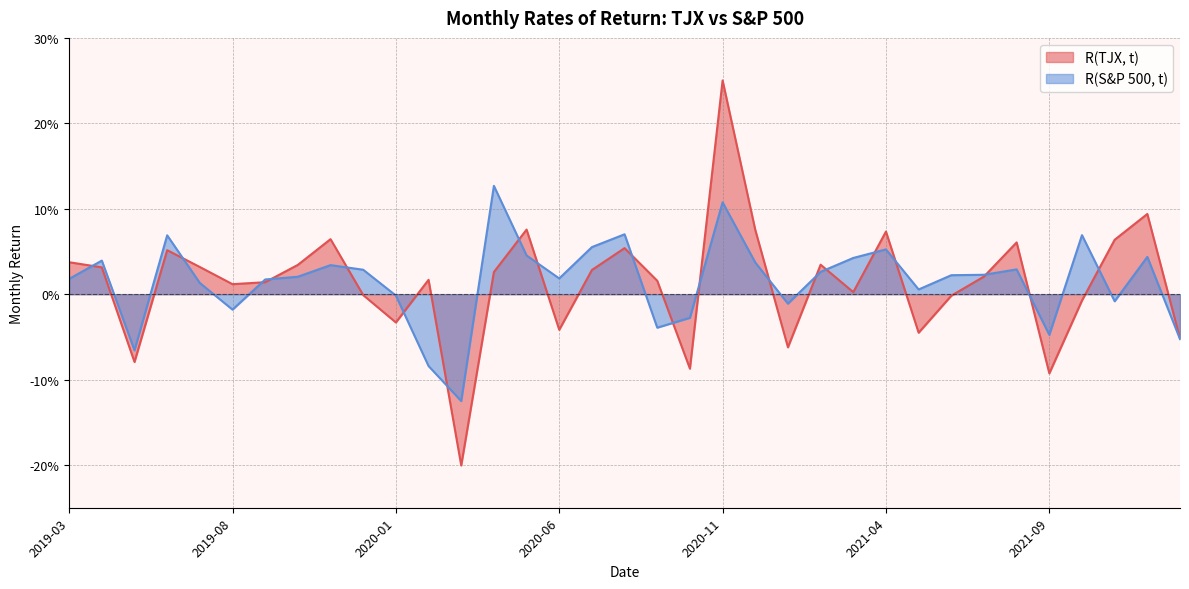

Is it true that R(S&P 500, t) equals 0.1 at 2019-06?

True